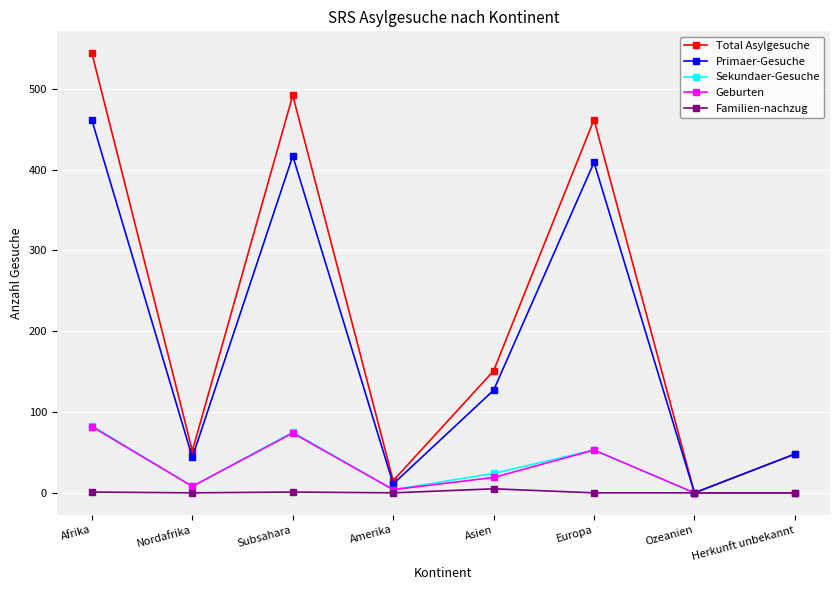

What is the label of the 4th point from the right?

Asien